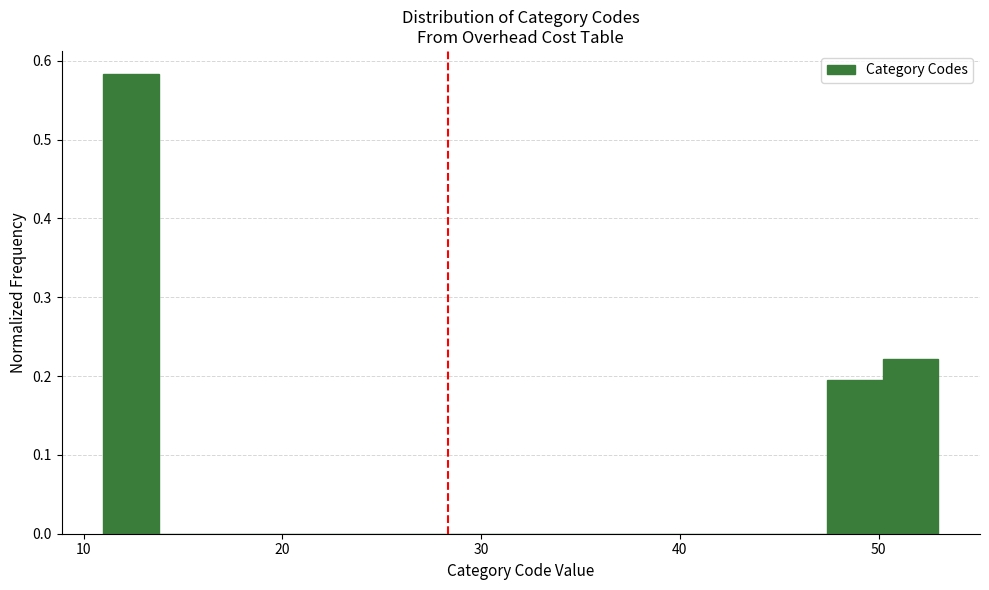

Read against the x-axis, roughly where is the centre of the tallest bar?

12